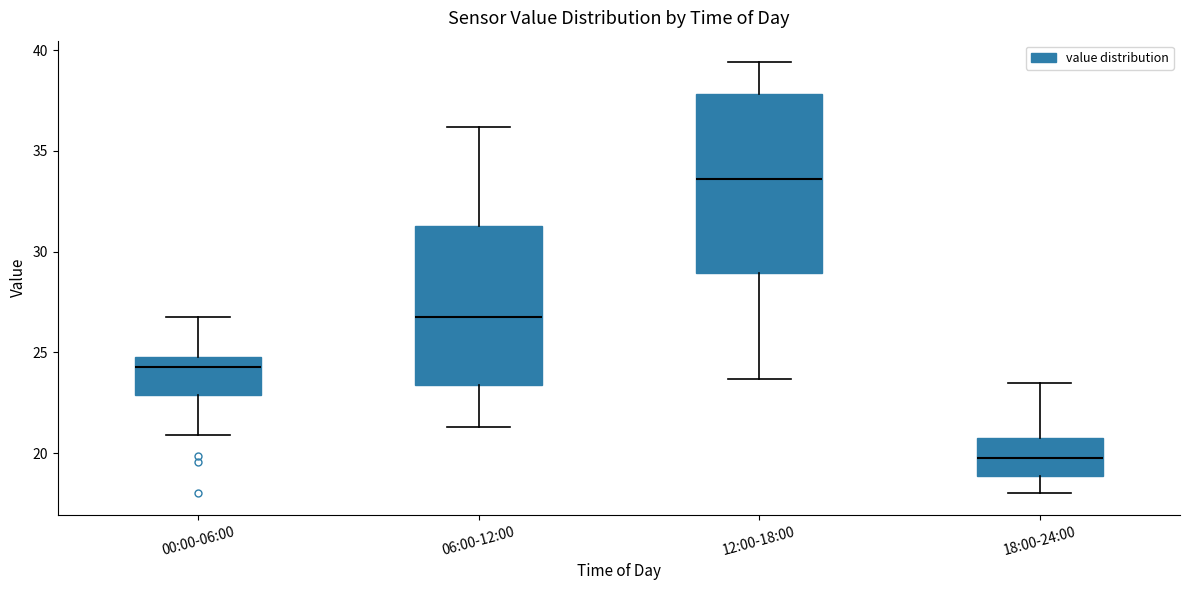

Reading left to right, transcribe this box plot: for each box, give where its median line is, the range the box spans, and where its two whiskers end, as read against the y-axis. The values are not printed on the chart, so give them approximately, as read against the axis.

00:00-06:00: median 24.5, box 23.0 to 25.0, whiskers 21.0 to 26.5
06:00-12:00: median 27.0, box 23.5 to 31.5, whiskers 21.5 to 36.0
12:00-18:00: median 33.5, box 29.0 to 38.0, whiskers 23.5 to 39.5
18:00-24:00: median 20.0, box 19.0 to 20.5, whiskers 18.0 to 23.5